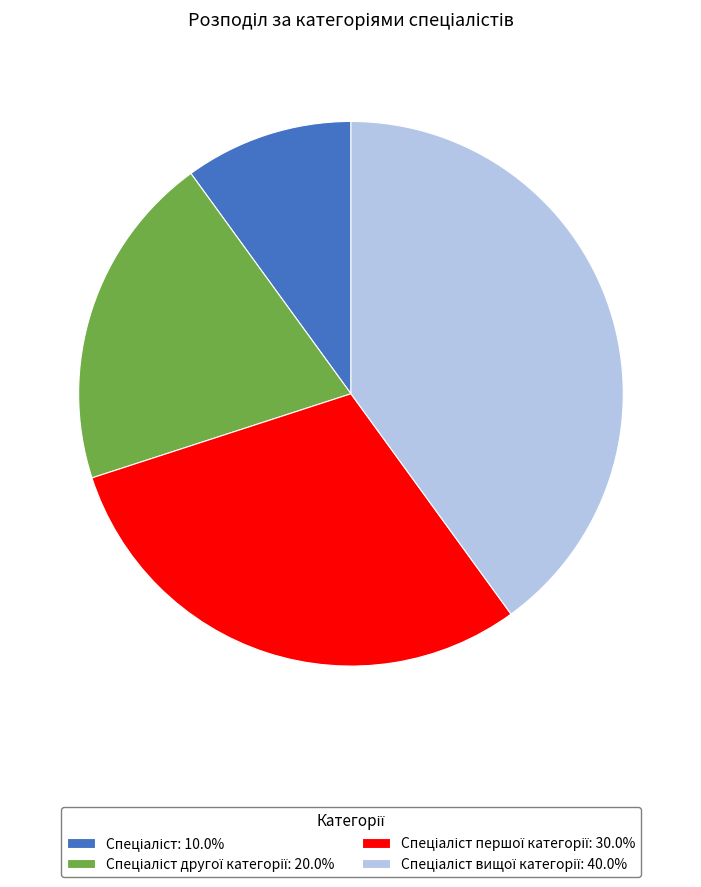

Count the number of slices in the pie.

4